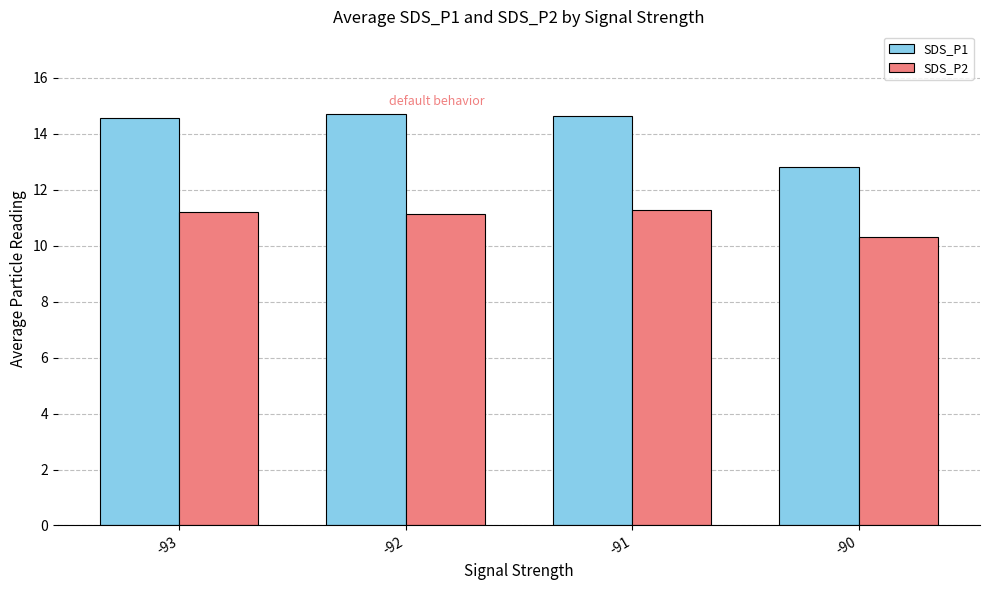

What is the total value across all series at -93?

25.8